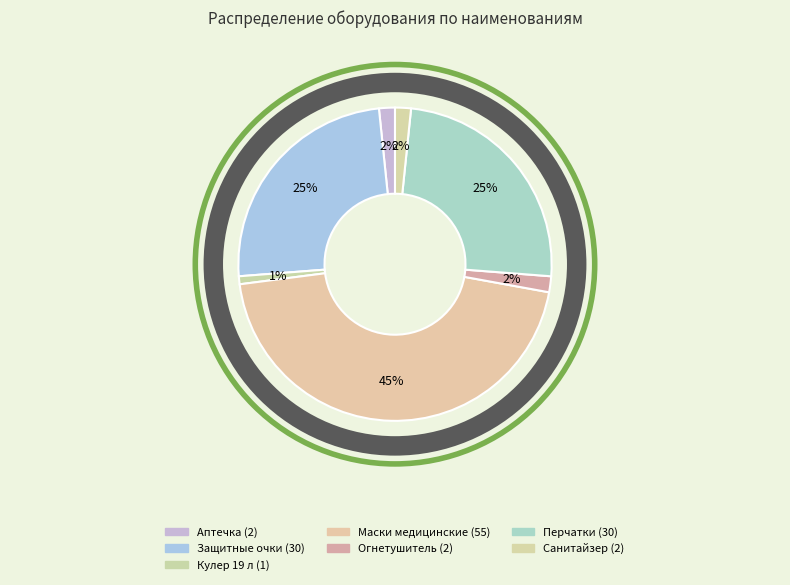

The Аптечка slice represents 2% of the pie. True or false?

True